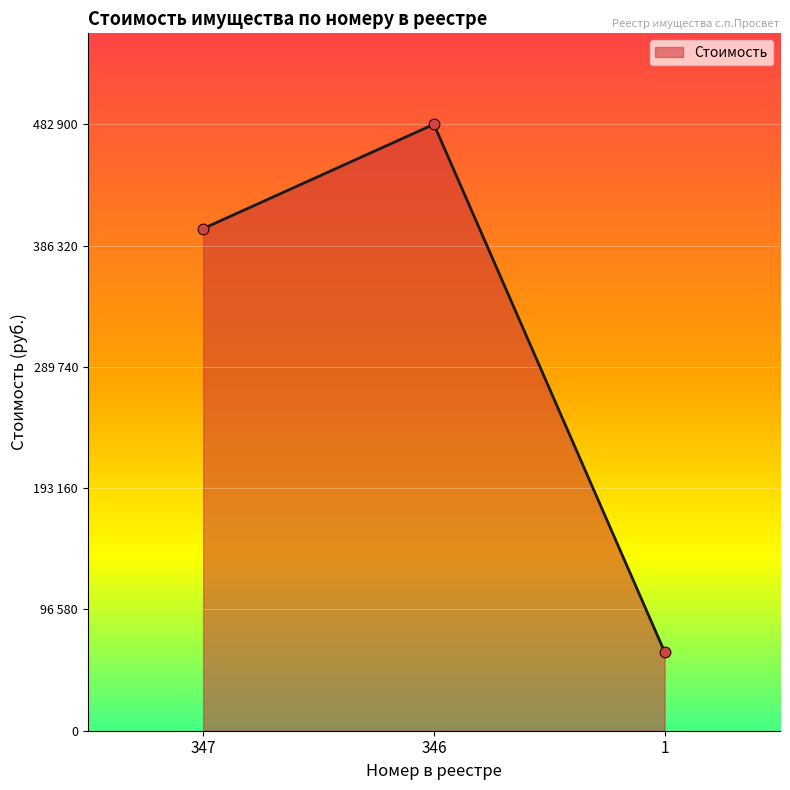

Approximately how many times larger is the value at 1 compared to 347?

0.2